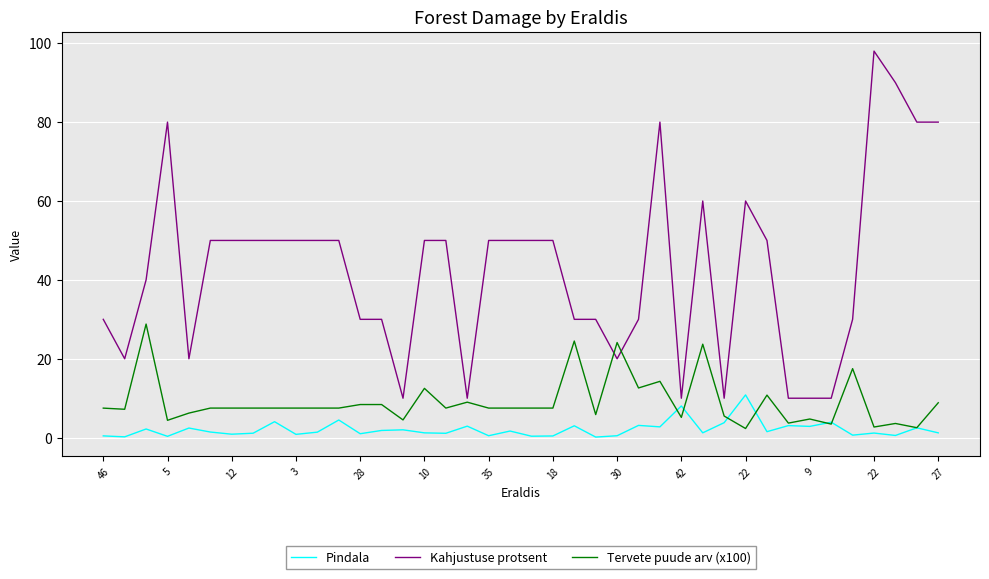

Which series has the widest spread of values?

Kahjustuse protsent